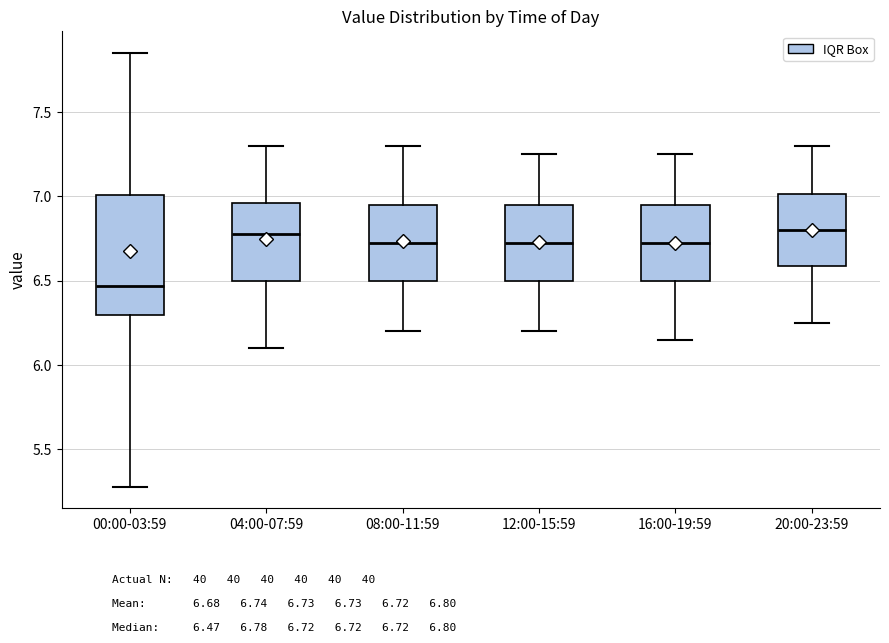

Which box is the tallest, from its lower edge to its upper edge?

00:00-03:59